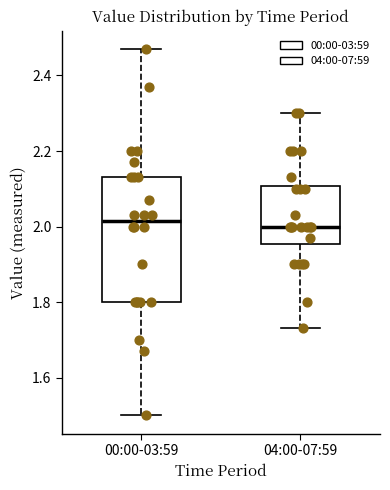

Reading left to right, transcribe this box plot: for each box, give where its median line is, the range the box spans, and where its two whiskers end, as read against the y-axis. The values are not printed on the chart, so give them approximately, as read against the axis.

00:00-03:59: median 2.02, box 1.80 to 2.14, whiskers 1.50 to 2.48
04:00-07:59: median 2.00, box 1.96 to 2.10, whiskers 1.74 to 2.30